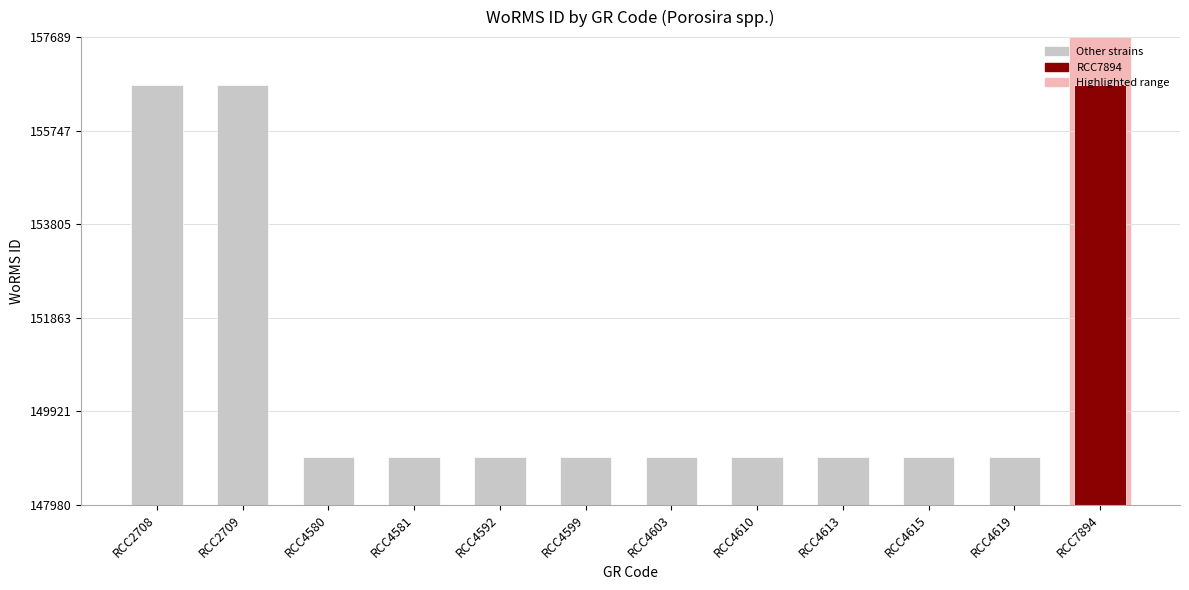

What is the value of the 10th bar from the left?

148980